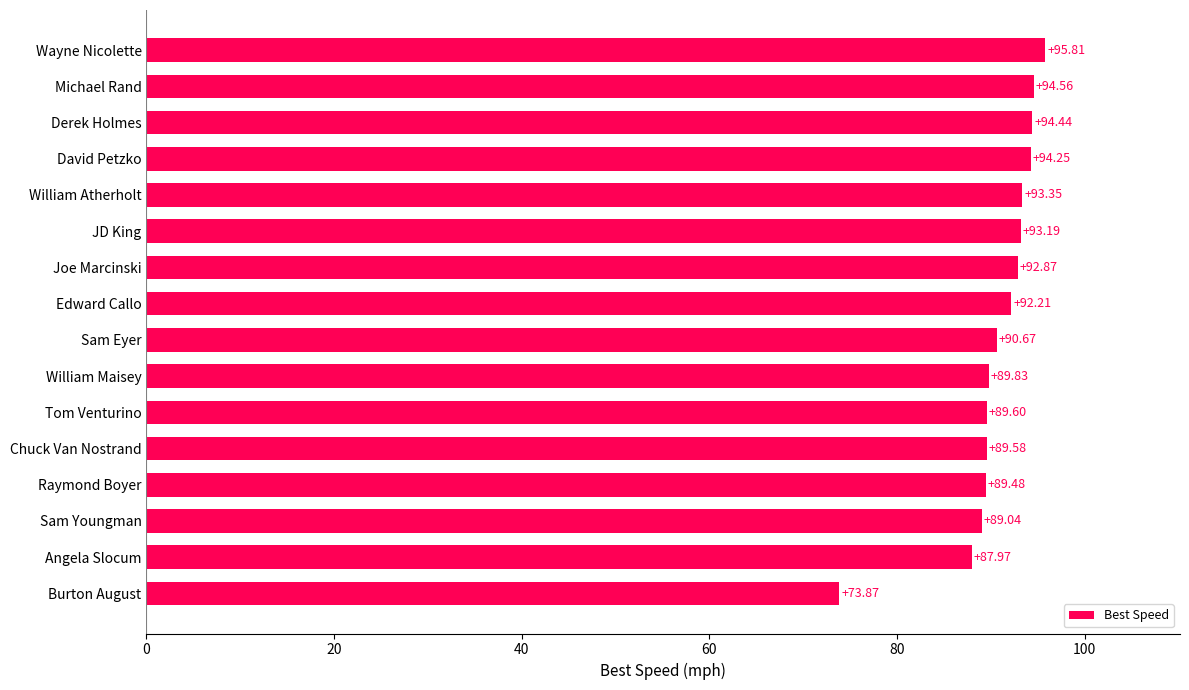

What is the ratio of the value at Wayne Nicolette to the value at Michael Rand?

1.0